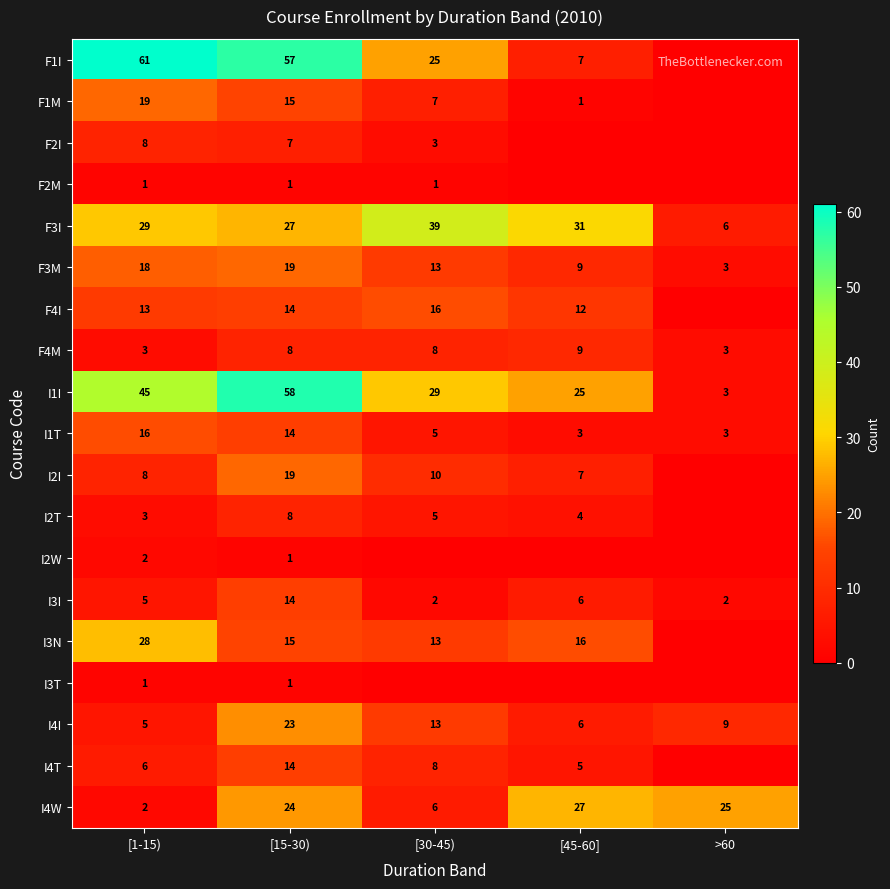

What is the spread (max minus min) of values at [15-30)?

57